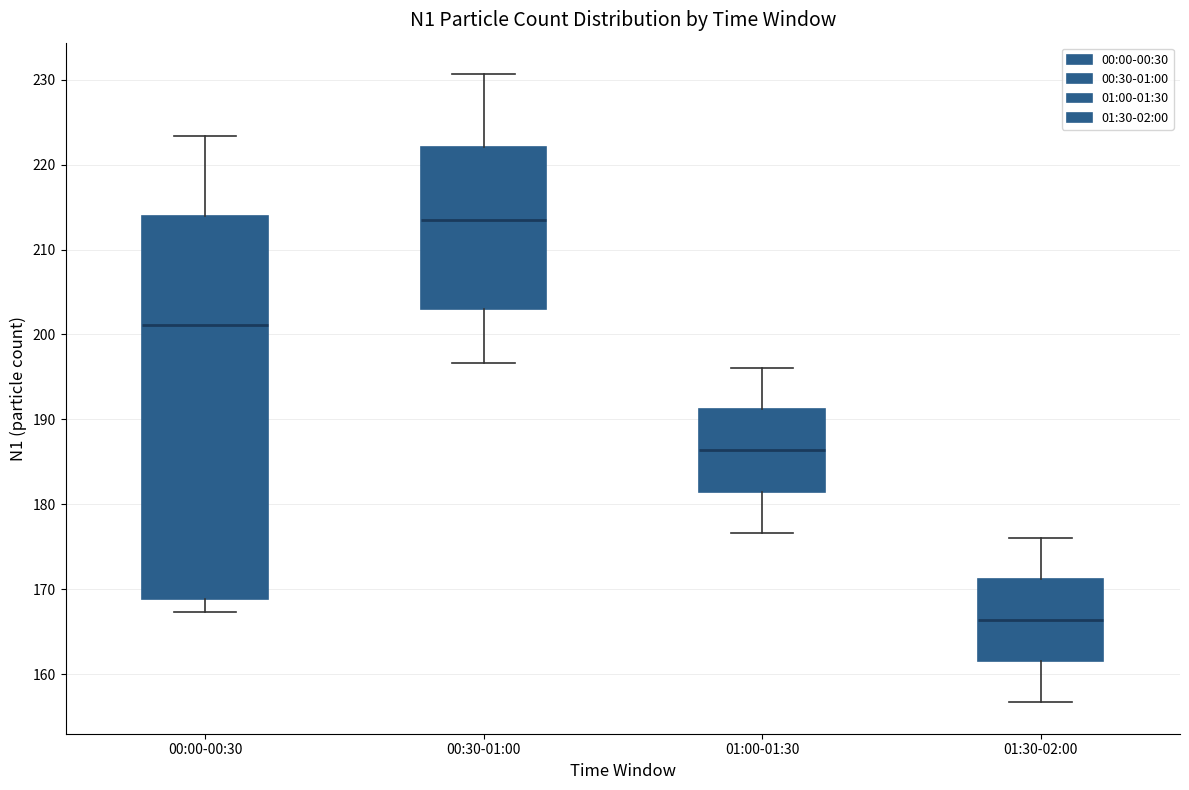

Which box is the tallest, from its lower edge to its upper edge?

00:00-00:30